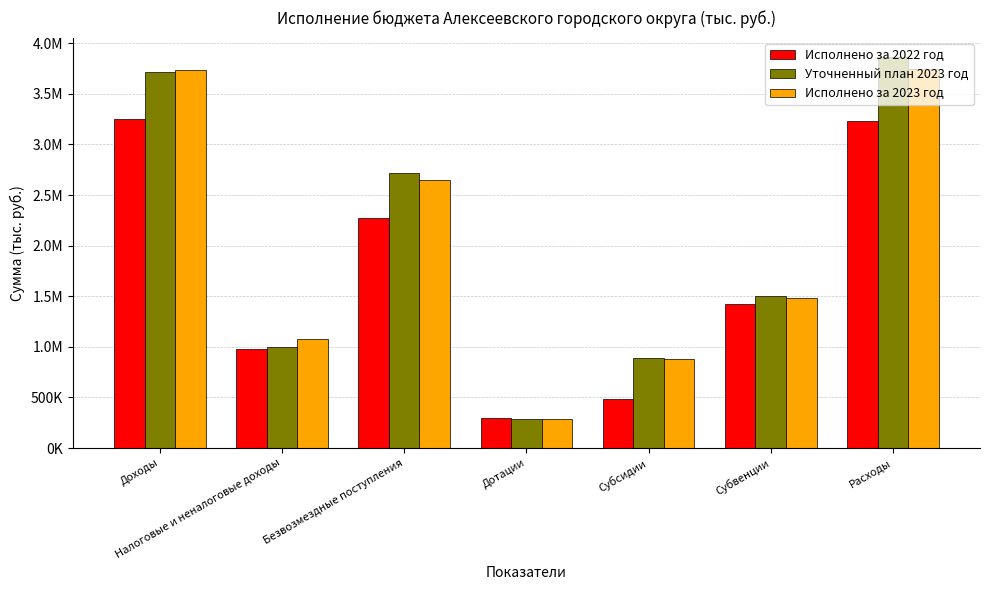

Reading right to left, list all the values displayed in this chart.

Исполнено за 2022 год: Расходы=3230986.8	Субвенции=1426084.7	Субсидии=487183.9	Дотации=297136.7	Безвозмездные поступления=2272482.5	Налоговые и неналоговые доходы=981120.6	Доходы=3253603.1
Уточненный план 2023 год: Расходы=3863194.2	Субвенции=1502903.0	Субсидии=890983.7	Дотации=288117.0	Безвозмездные поступления=2716355.7	Налоговые и неналоговые доходы=1001917.0	Доходы=3718272.7
Исполнено за 2023 год: Расходы=3745972.4	Субвенции=1482276.9	Субсидии=883417.1	Дотации=288117.0	Безвозмездные поступления=2652839.7	Налоговые и неналоговые доходы=1081435.2	Доходы=3734274.9